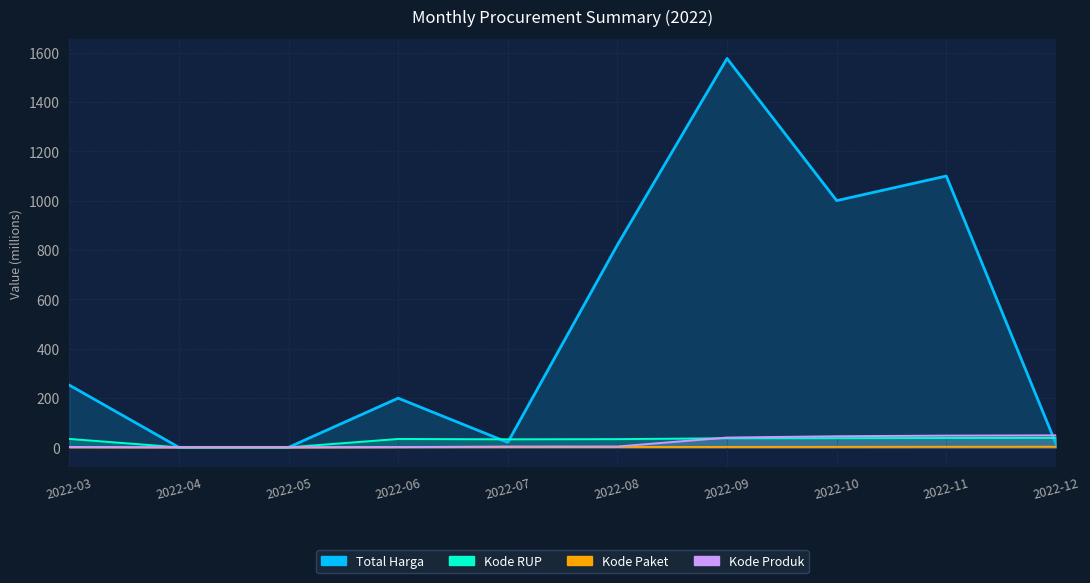

Which category has the highest value in the Kode RUP series?

2022-12